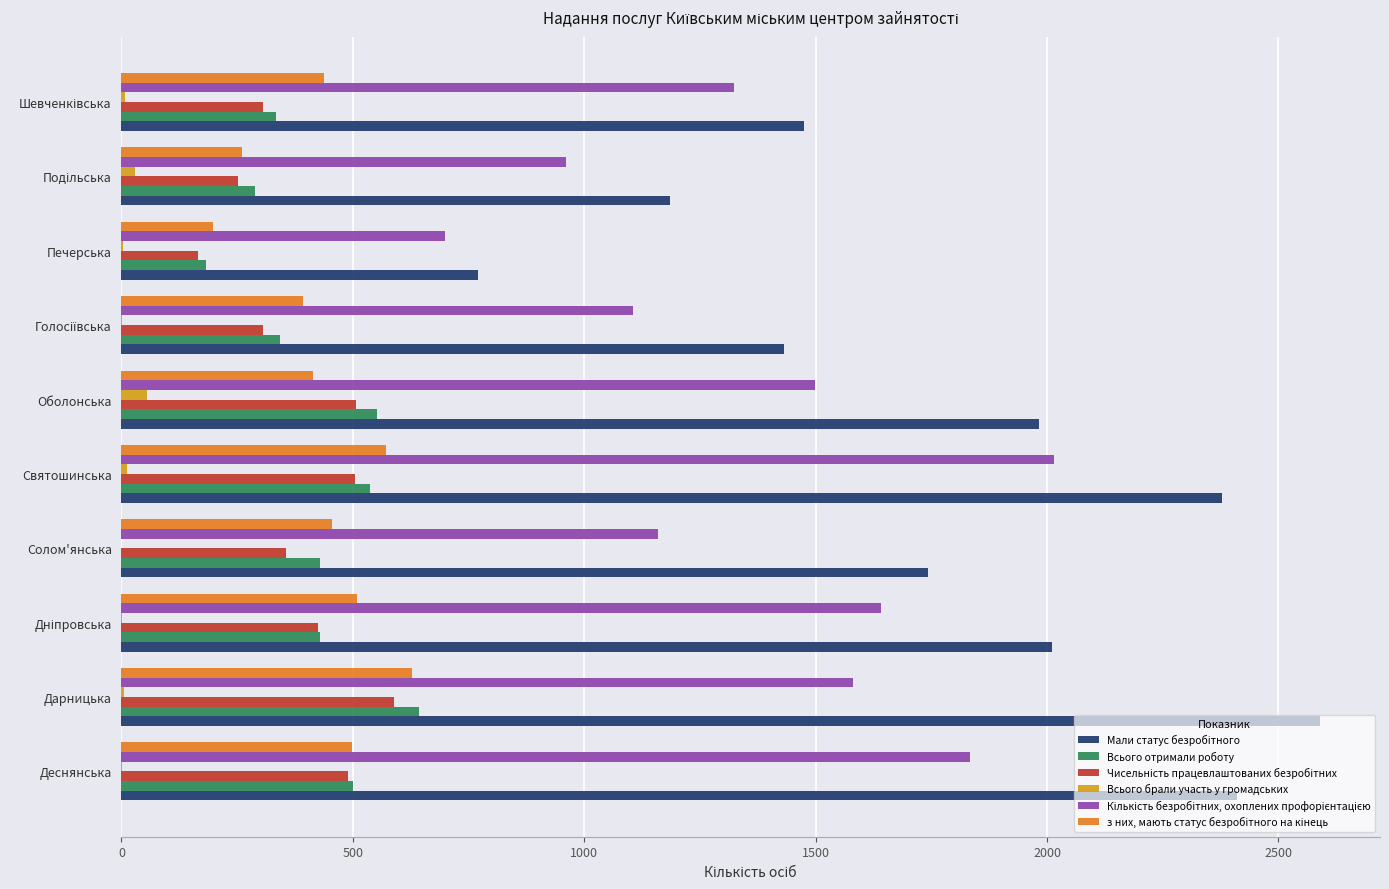

What is the maximum value shown in the chart?

2590